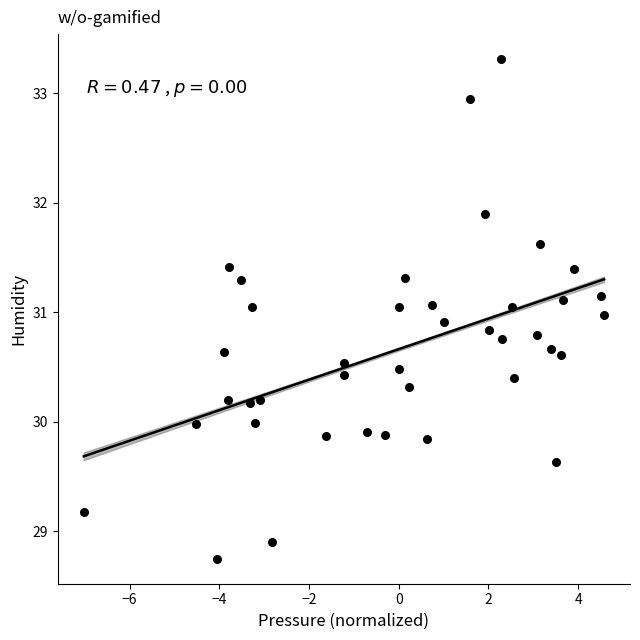

What is the range of X values (max minus min)?

11.6